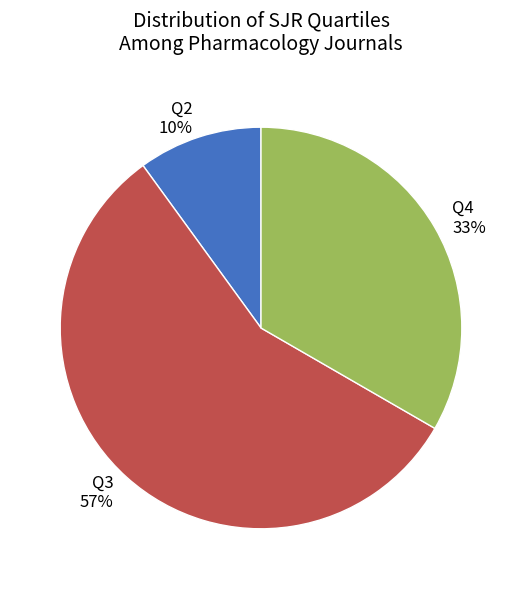

Is the sum of Q3 57% and Q2 10% greater than half?

Yes